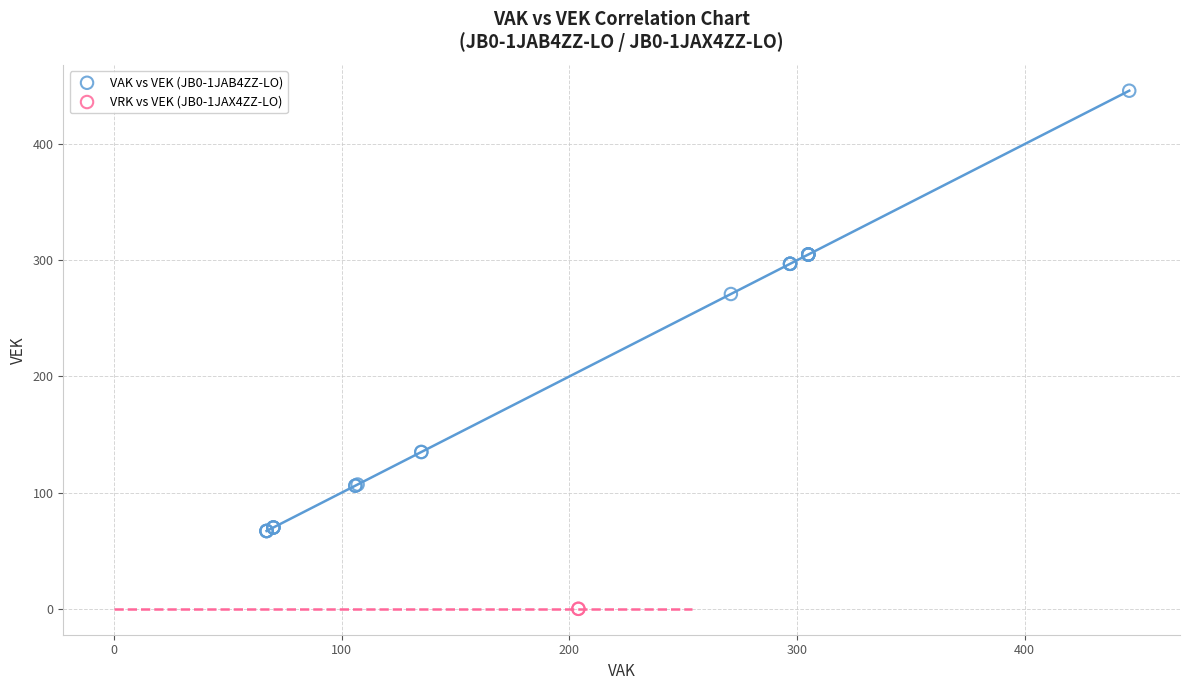

What are all the series names shown in the legend?

VAK vs VEK (JB0-1JAB4ZZ-LO), VRK vs VEK (JB0-1JAX4ZZ-LO)